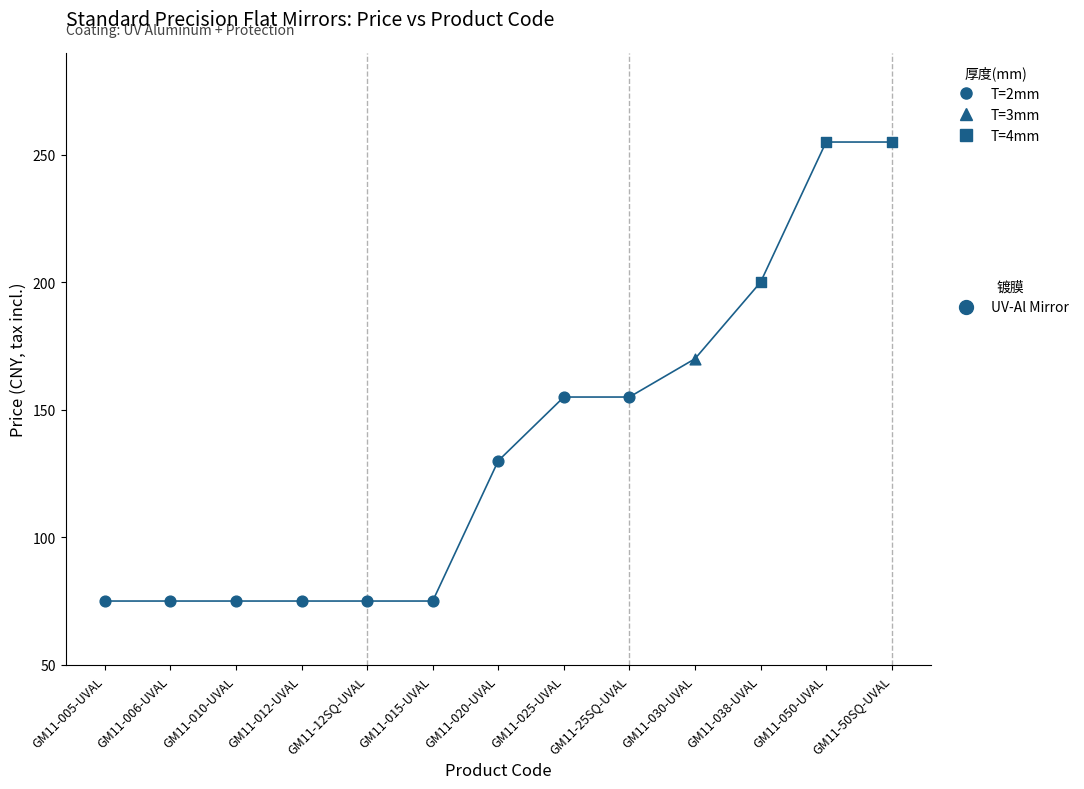

What is the ratio of the value at GM11-010-UVAL to the value at GM11-006-UVAL?

1.0